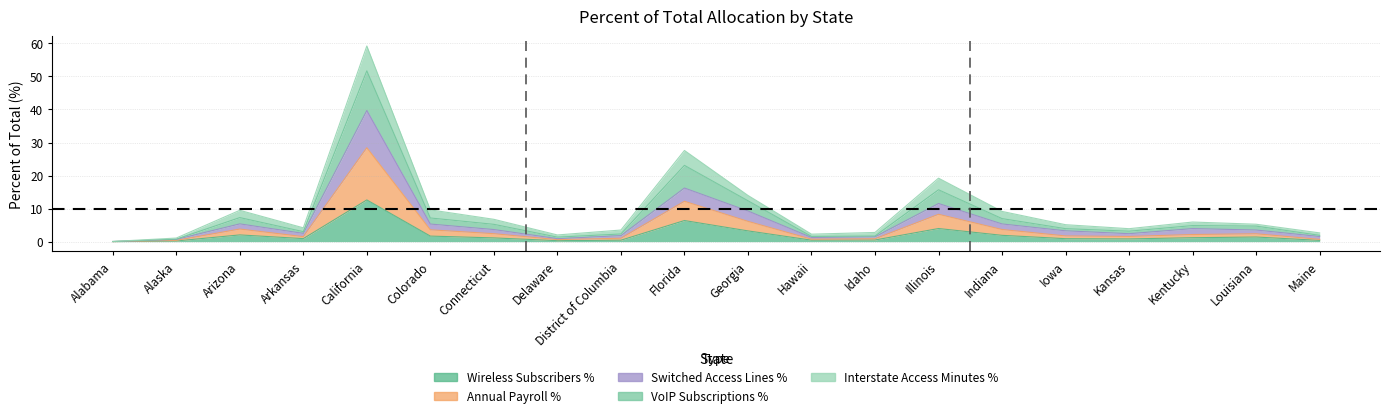

At which label is Wireless Subscribers % closest to 6?

Florida